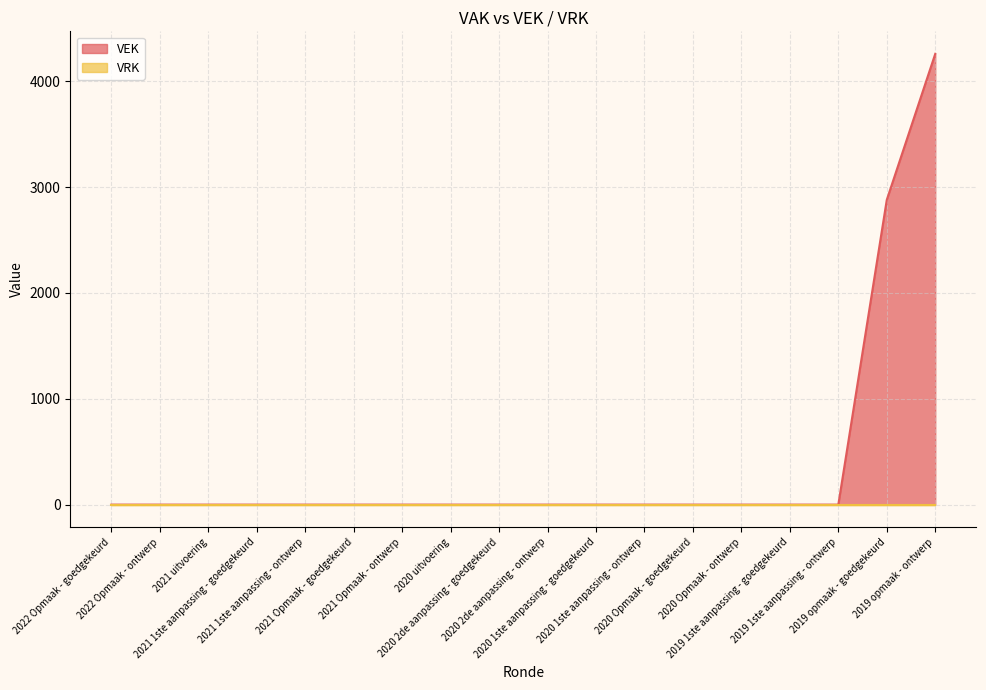

What position from the right is 2020 Opmaak - ontwerp?

5